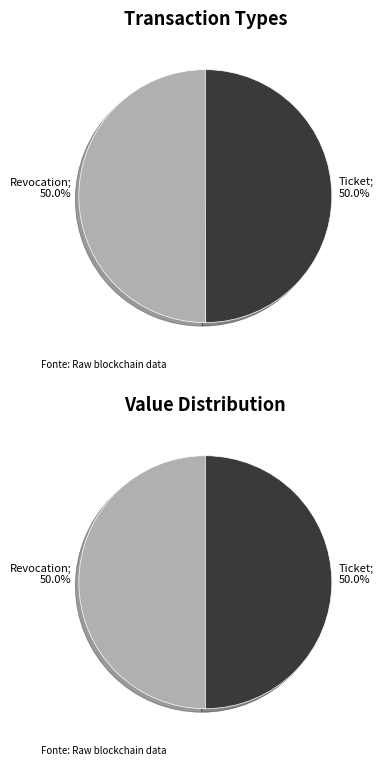

What percentage is NOT represented by Revocation?

50.0%